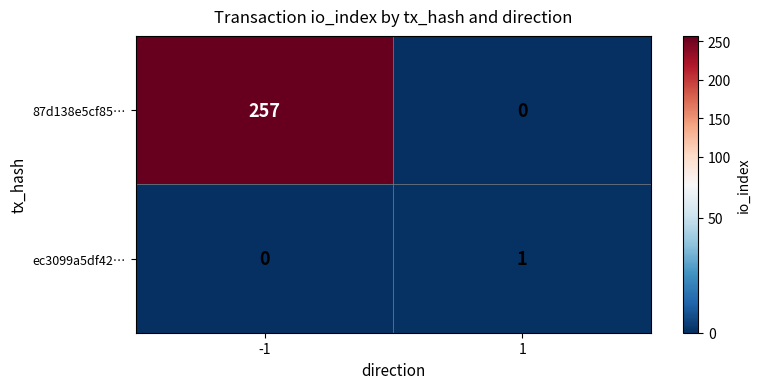

What is the total value across all series at -1?

257